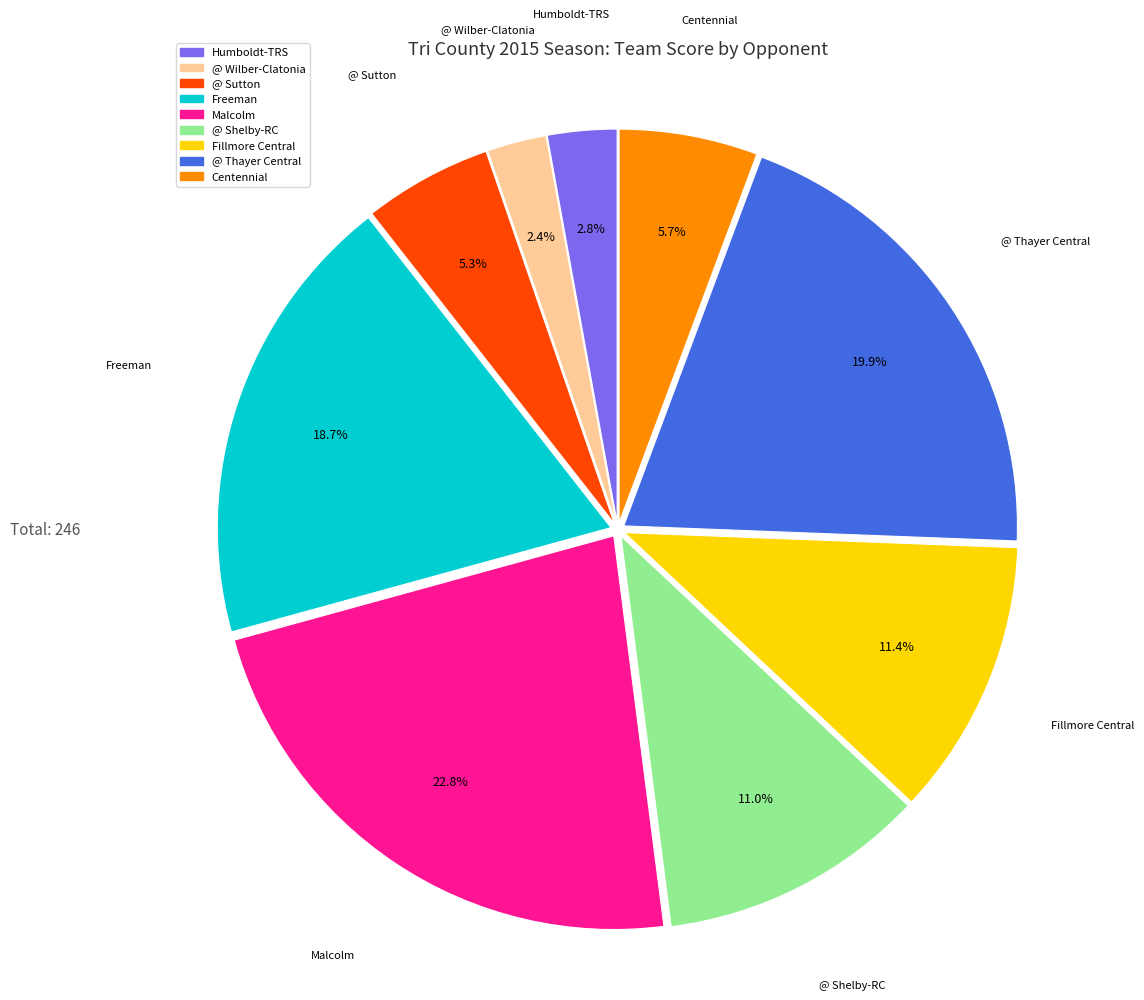

Does any single category account for the majority?

No